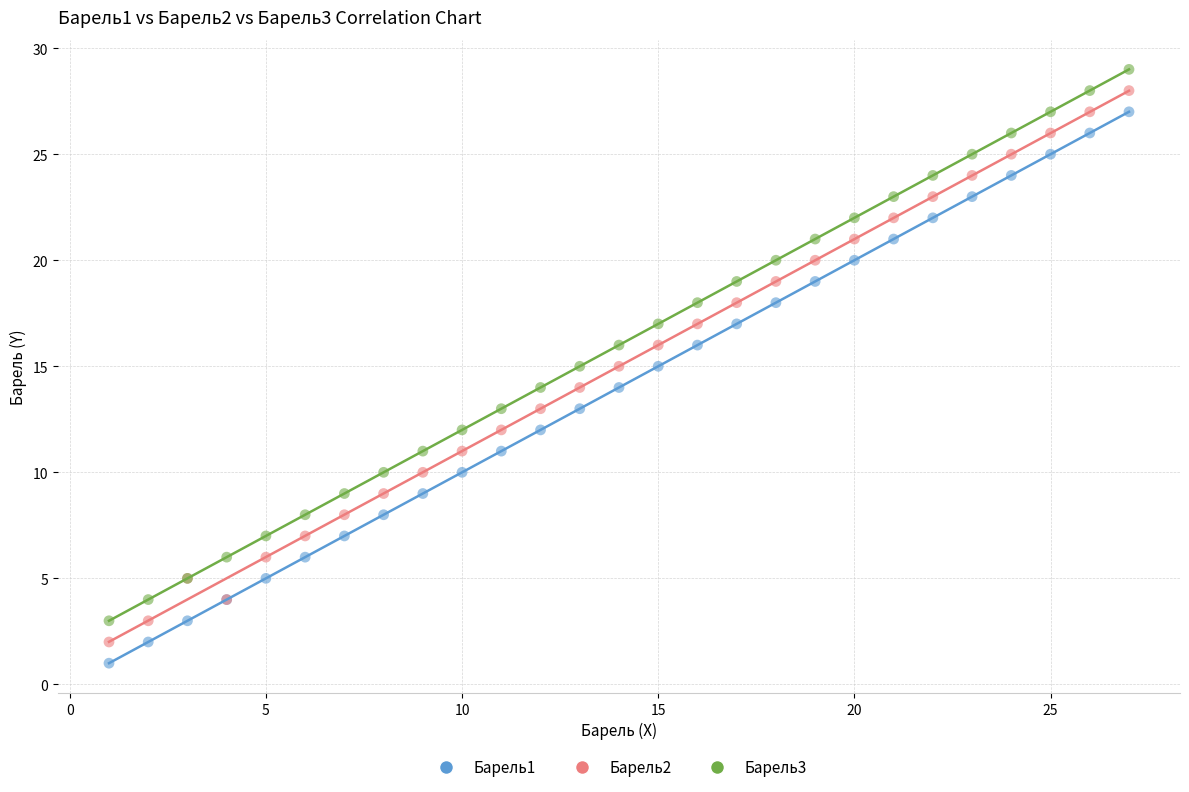

What is the X range (max minus min) for the scatter plot?

26